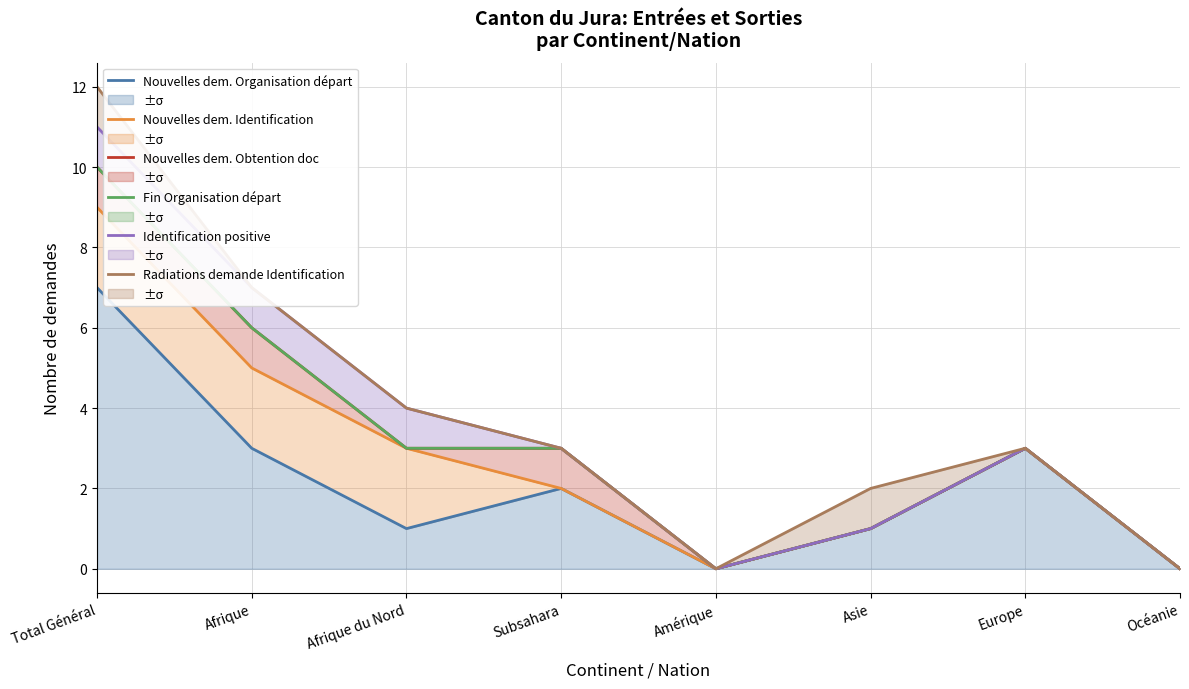

What is the sum of all Identification positive values?

29